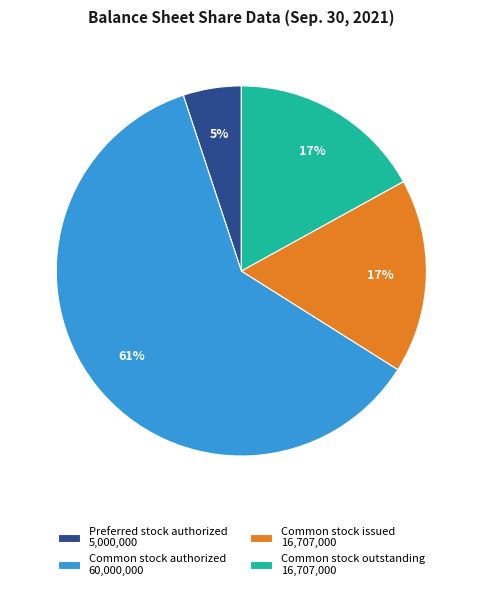

What is the largest slice in the pie chart?

Common stock authorized 60,000,000